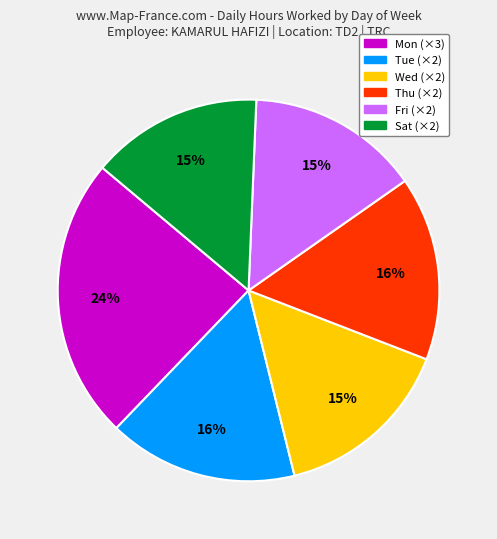

To the nearest percent, what is the difference between the largest and smallest slice percentages?

9%